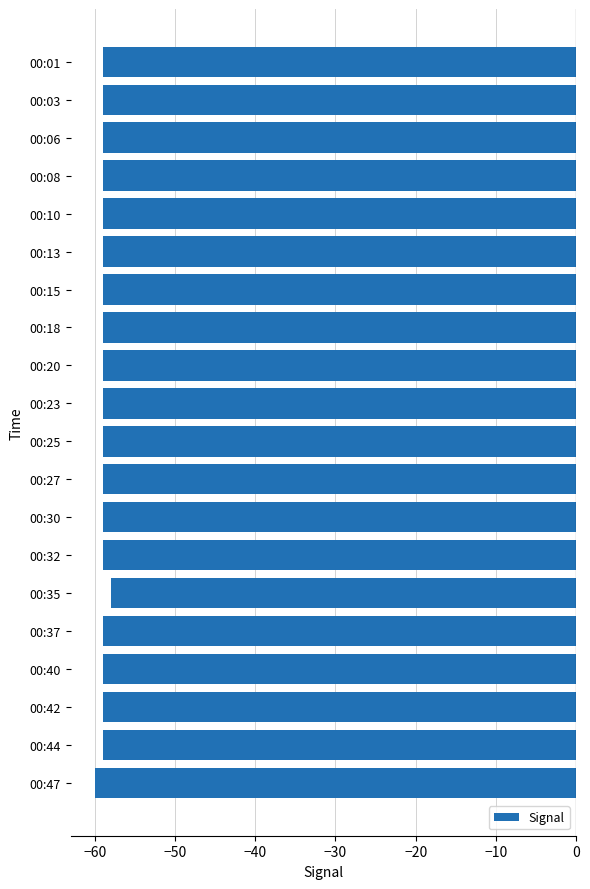

The value at 00:30 is -59. True or false?

True